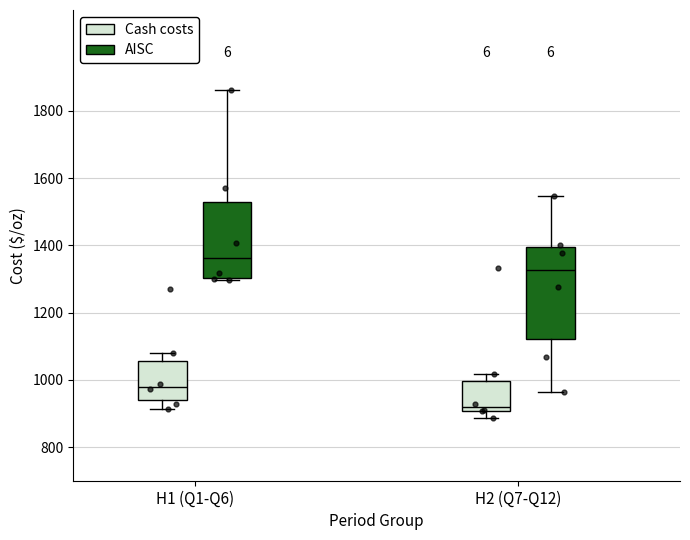

Which box is the tallest, from its lower edge to its upper edge?

H2 (Q7-Q12) (AISC)